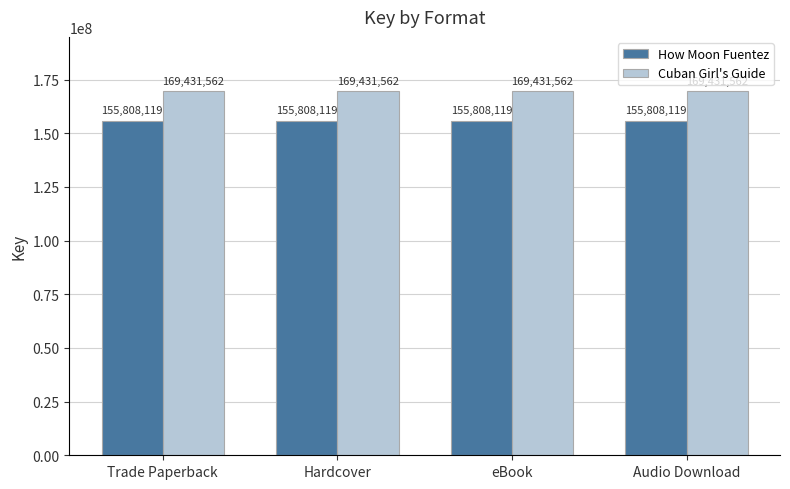

Reading left to right, extract all data points from this chart.

How Moon Fuentez: Trade Paperback=155808119	Hardcover=155808119	eBook=155808119	Audio Download=155808119
Cuban Girl's Guide: Trade Paperback=169431562	Hardcover=169431562	eBook=169431562	Audio Download=169431562